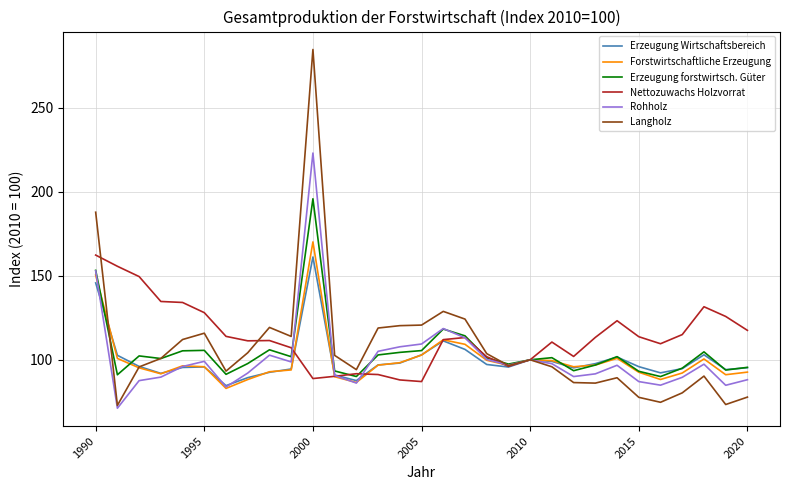

Which series has the largest range (max minus min)?

Langholz